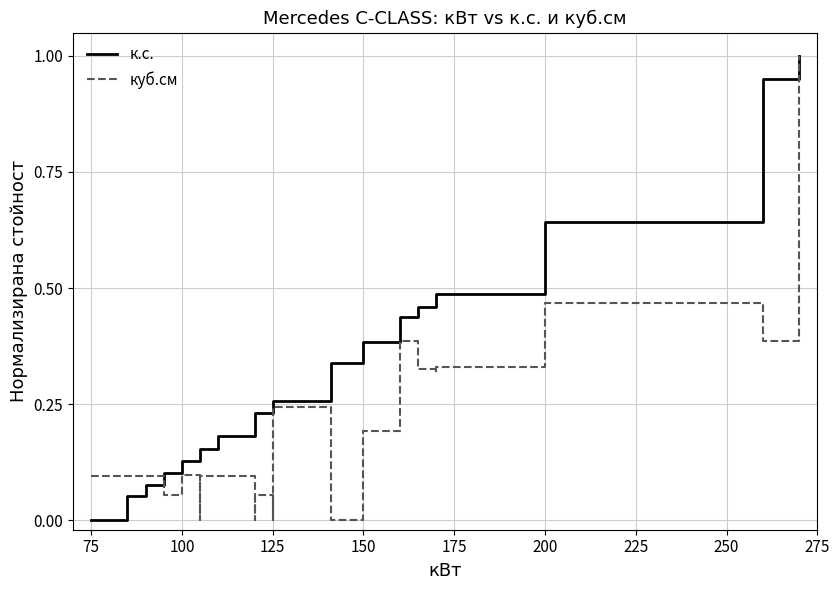

True or false: куб.см has a value of 0.1 at 100.

False